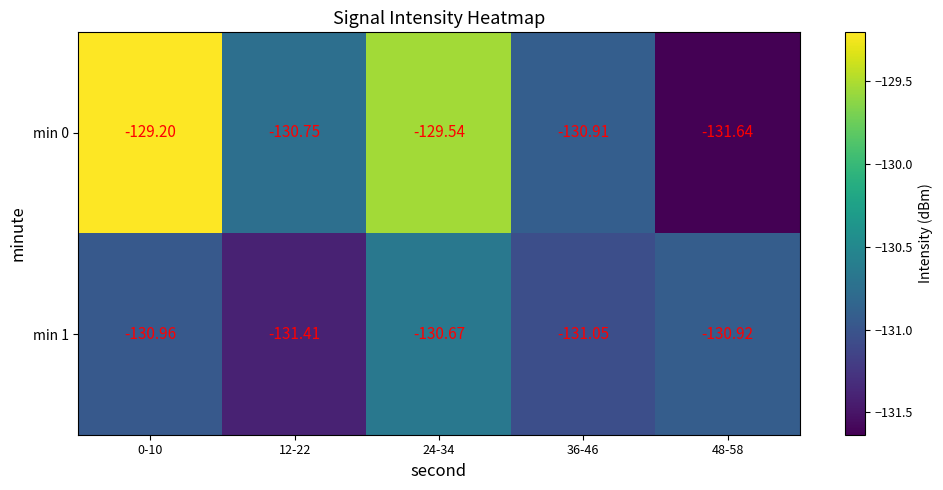

Is the value of min 0 at 36-46 greater than the value of min 1 at 36-46?

Yes